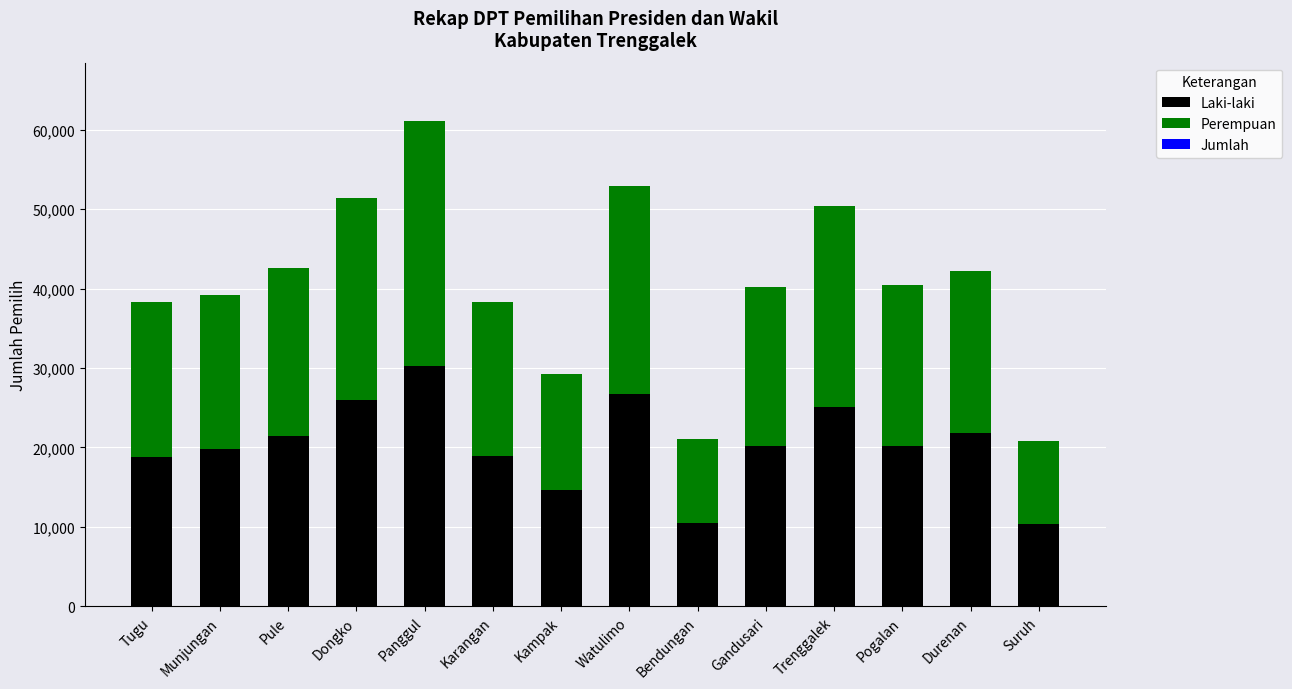

What is the difference between the maximum and minimum values in the Laki-laki series?

19908